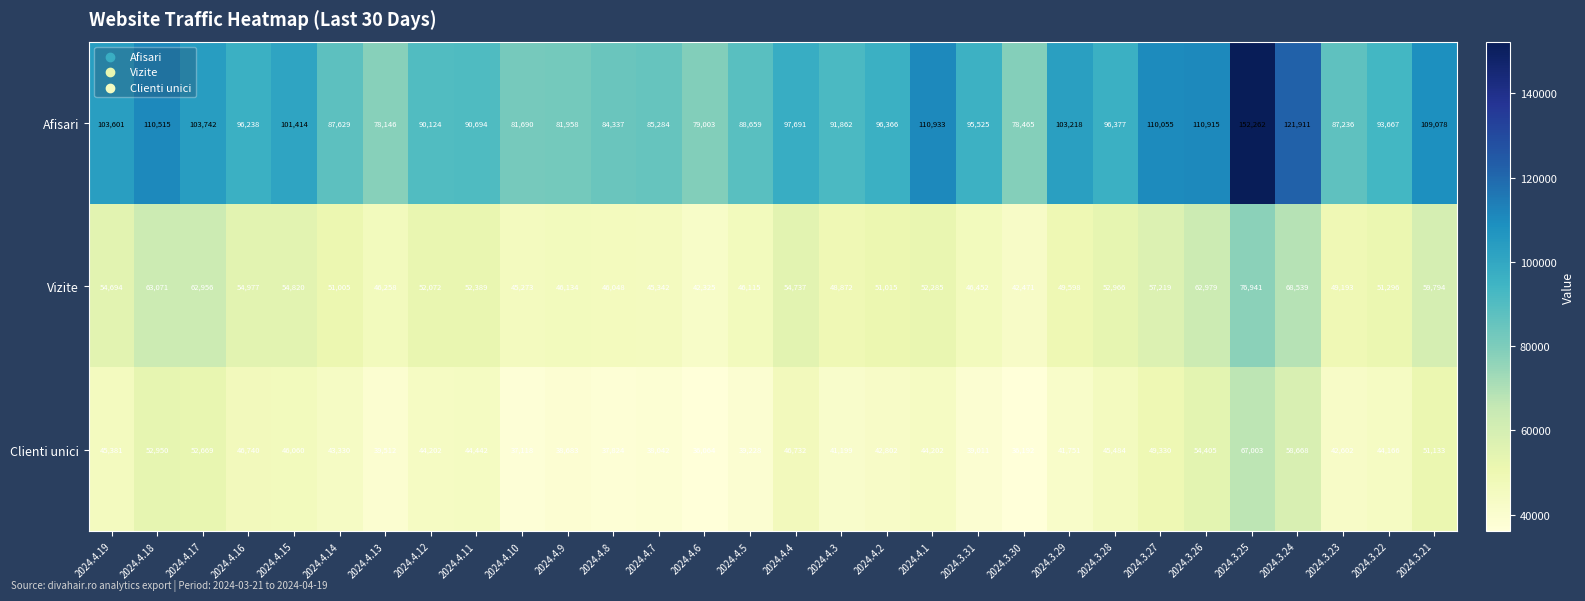

At which label is Clienti unici closest to 51533?

2024.3.21